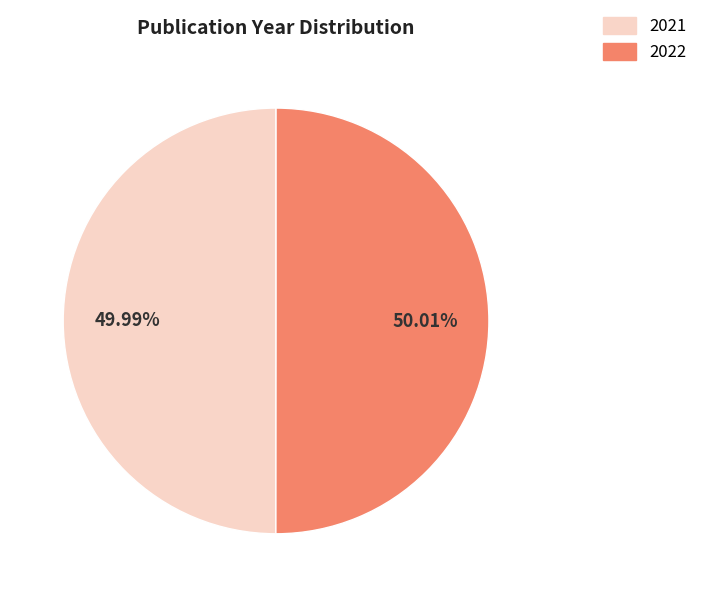

To the nearest percent, what percentage of the pie is 2022?

50%